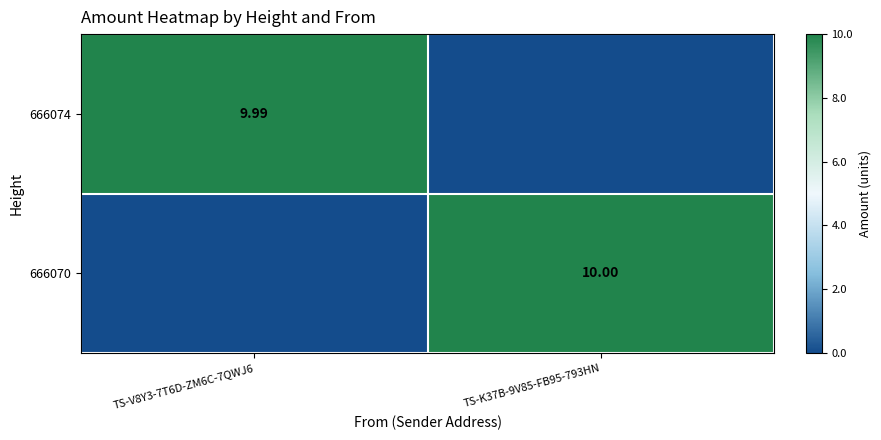

Is it true that 666070 equals 10.0 at TS-K37B-9V85-FB95-793HN?

True